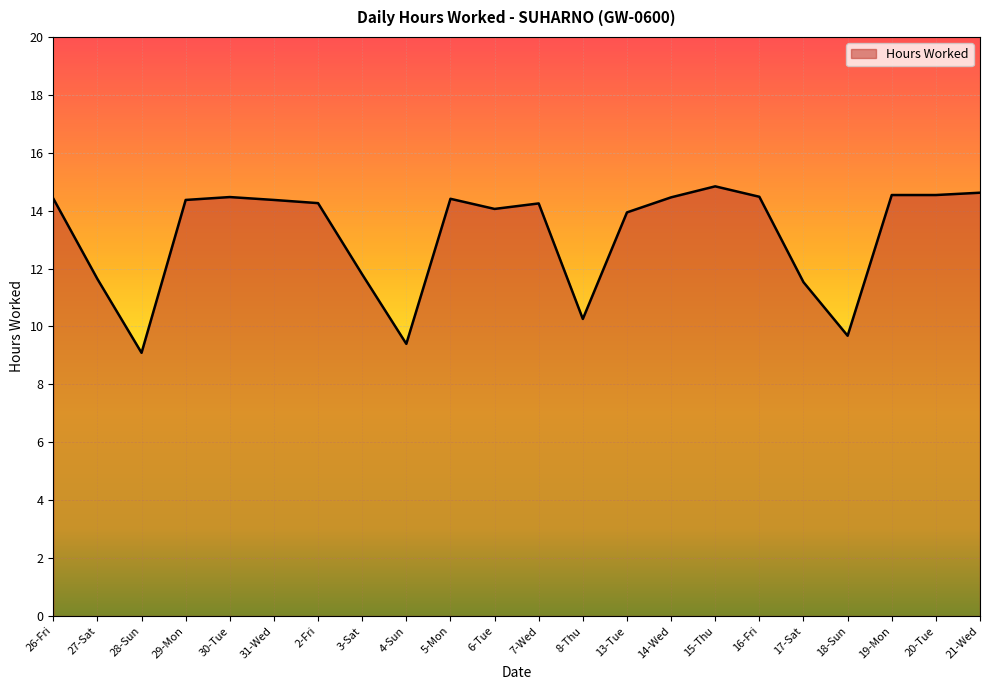

True or false: the data shows 11.5 at 17-Sat.

True